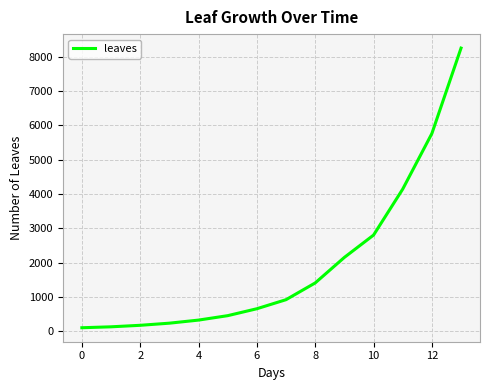

What is the greatest value displayed?

8250